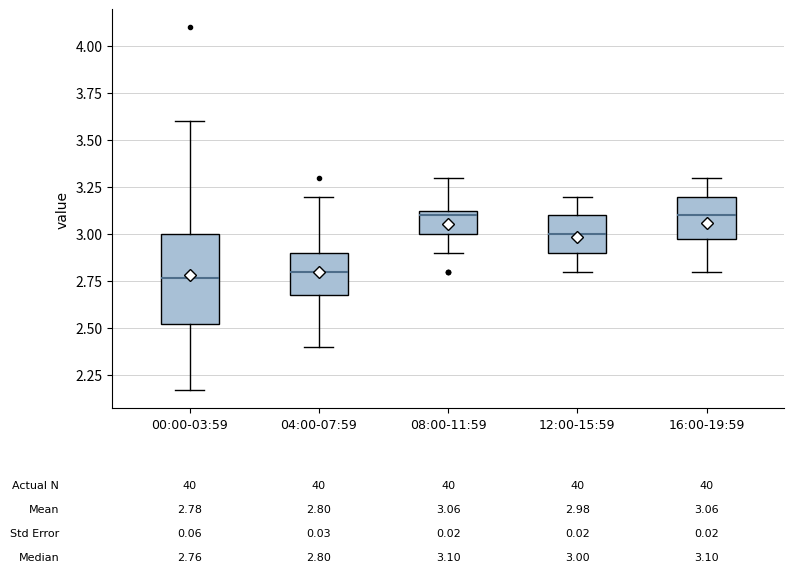

Which box is the tallest, from its lower edge to its upper edge?

00:00-03:59